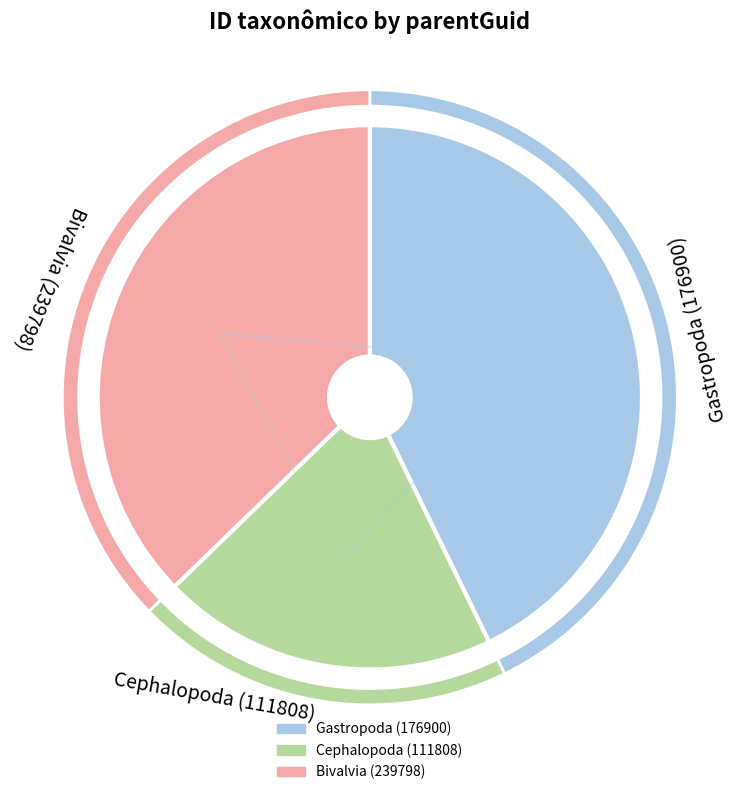

True or false: Cephalopoda (111808) accounts for 14% of the total.

False